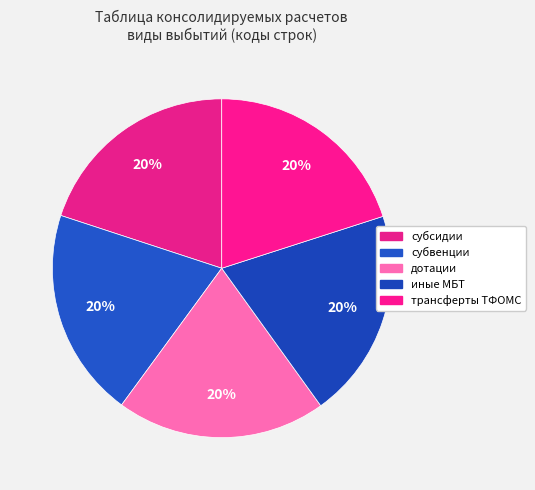

How many segments does this pie chart have?

5